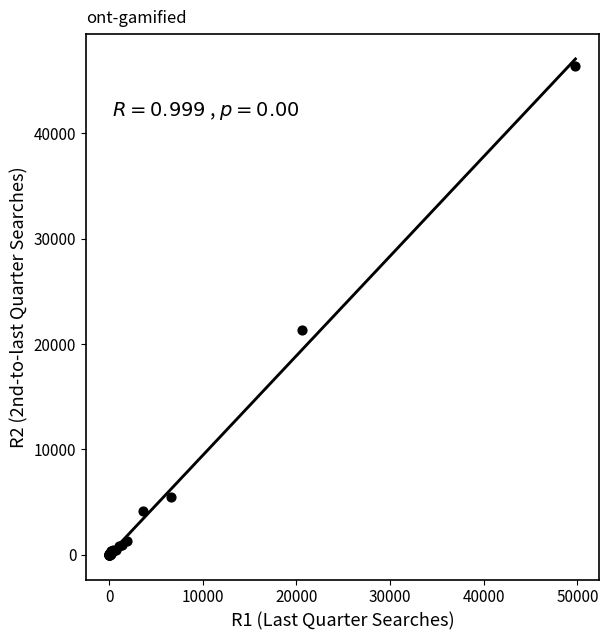

What Y value in the scatter plot is closest to 23194?

21375.0